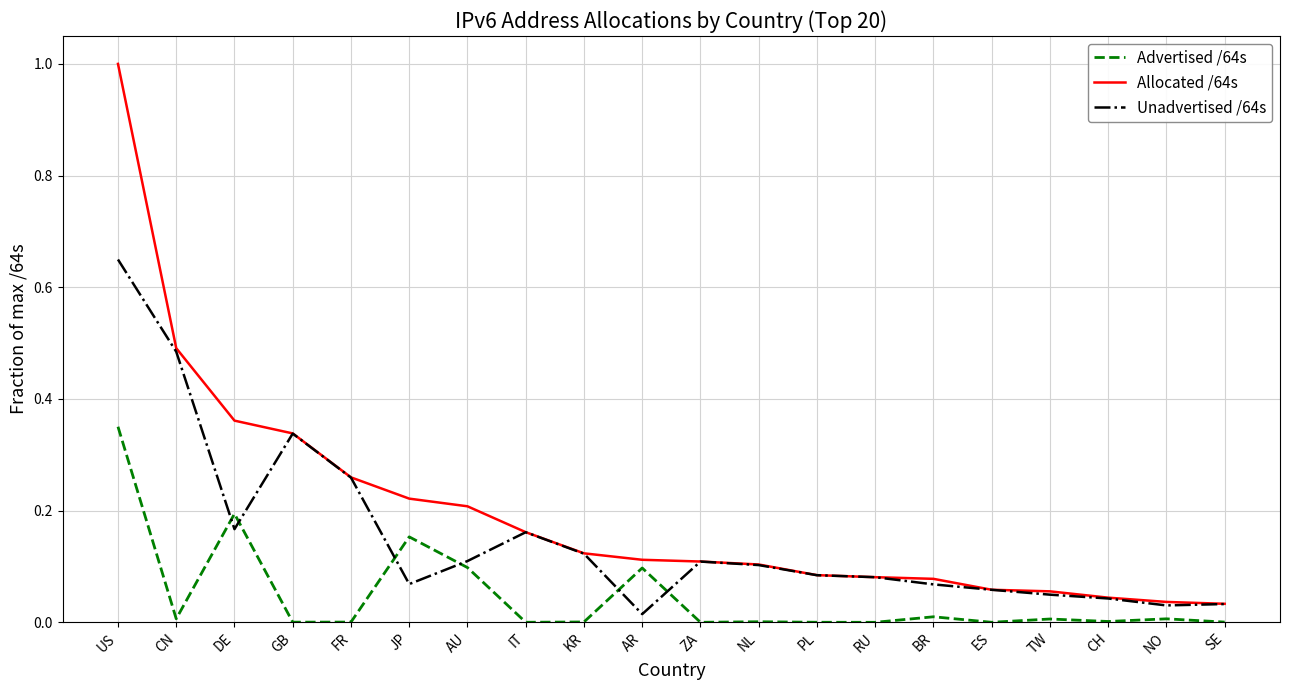

At US, list the series in order from smallest to largest.

Advertised /64s, Unadvertised /64s, Allocated /64s